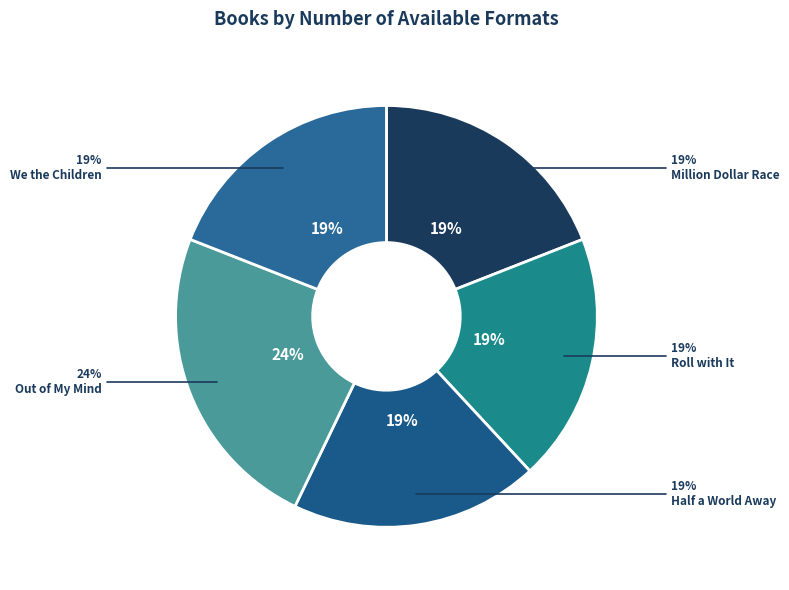

What is the total percentage of Half a World Away and Million Dollar Race?

38.1%